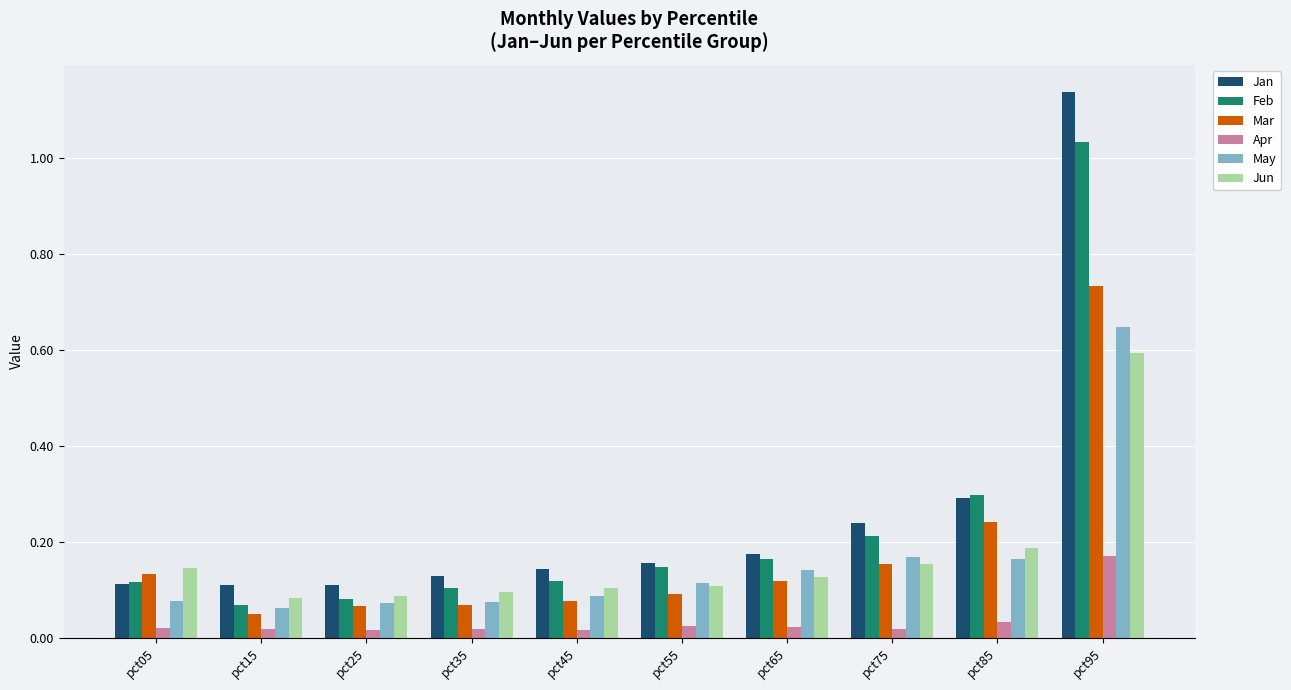

True or false: Jun has a value of 0.2 at pct75.

True